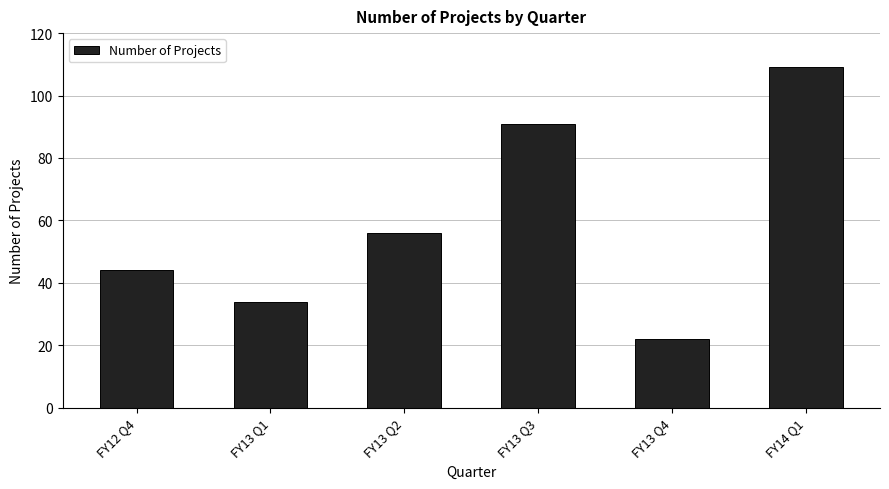

Does the chart contain stacked bars?

No